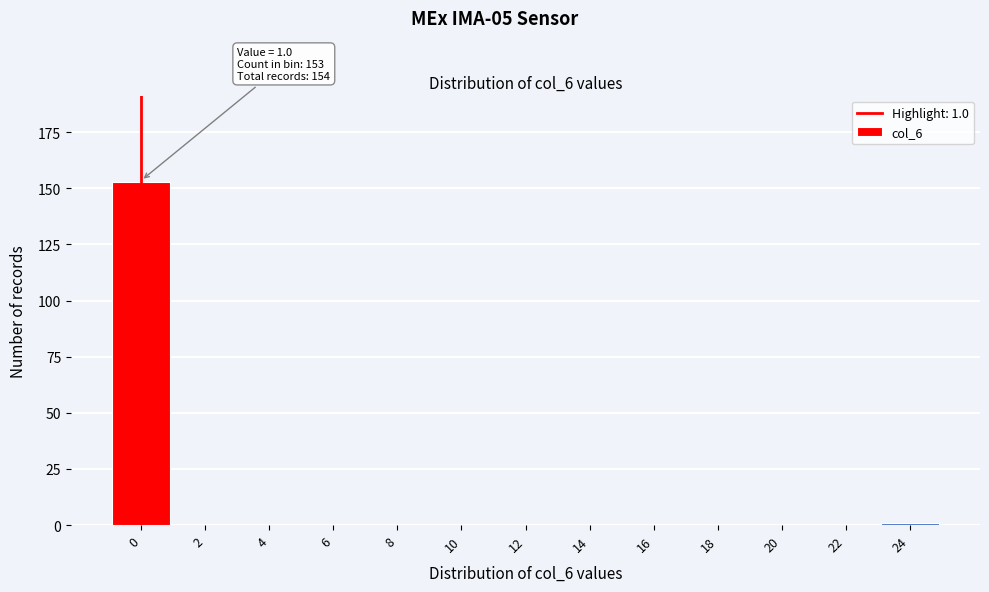

Reading left to right, transcribe all the data shown in this chart.

0=153	2=0	4=0	6=0	8=0	10=0	12=0	14=0	16=0	18=0	20=0	22=0	24=1